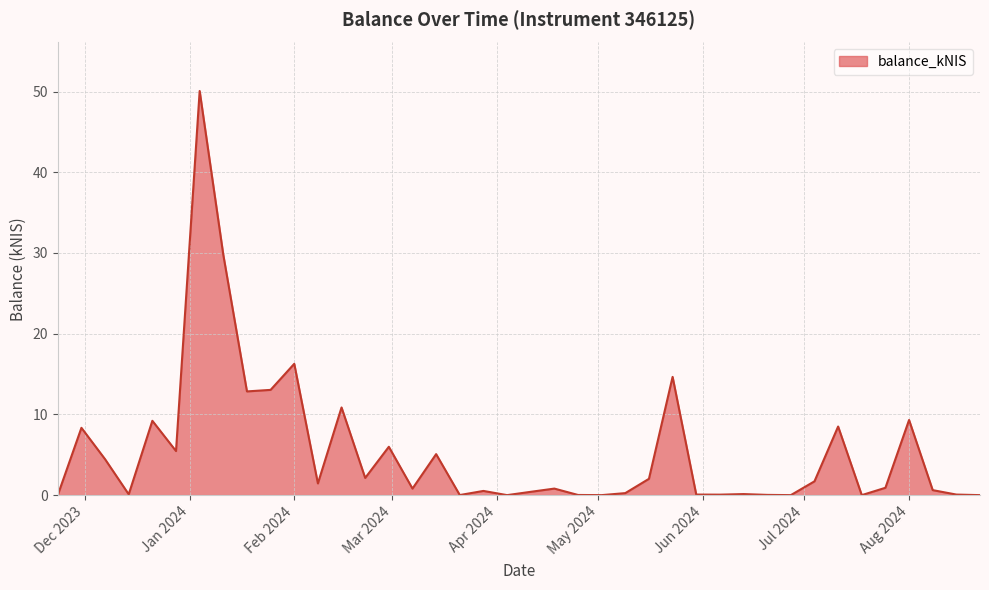

What is the greatest value displayed?

50.1